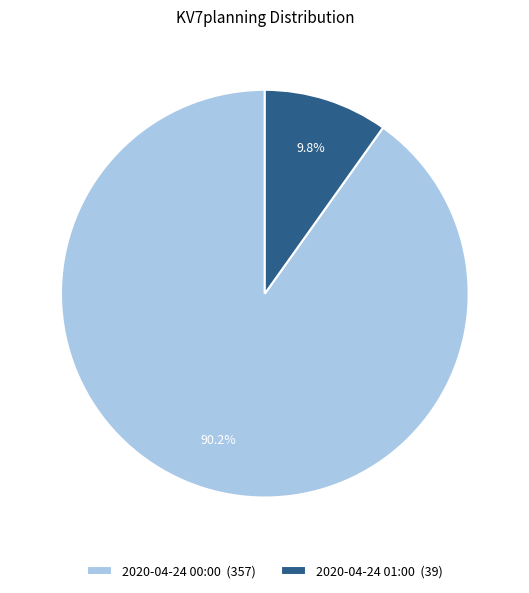

Rank the categories by value from highest to lowest.

2020-04-24 00:00, 2020-04-24 01:00